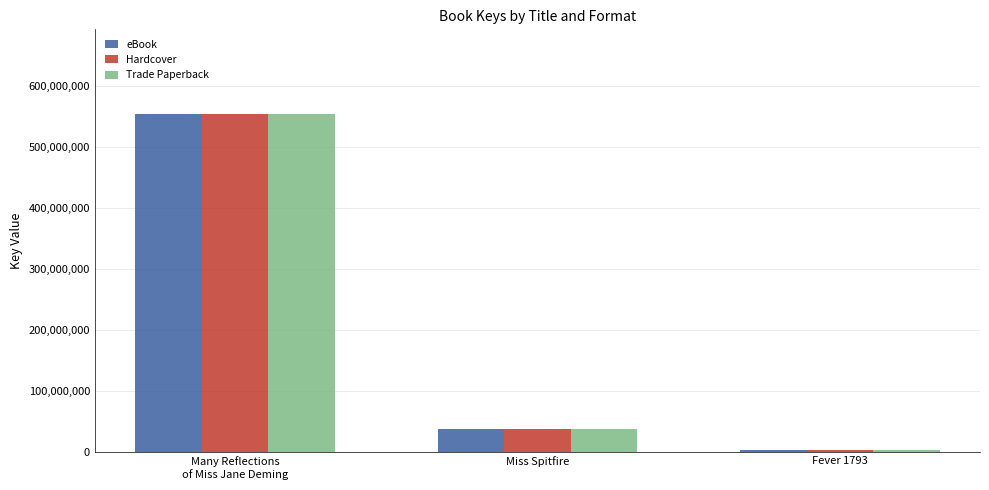

Reading left to right, what are all the values shown in this chart?

eBook: Many Reflections
of Miss Jane Deming=555042073	Miss Spitfire=37397167	Fever 1793=1791910
Hardcover: Many Reflections
of Miss Jane Deming=555042073	Miss Spitfire=37397167	Fever 1793=1791910
Trade Paperback: Many Reflections
of Miss Jane Deming=555042073	Miss Spitfire=37397167	Fever 1793=1791910